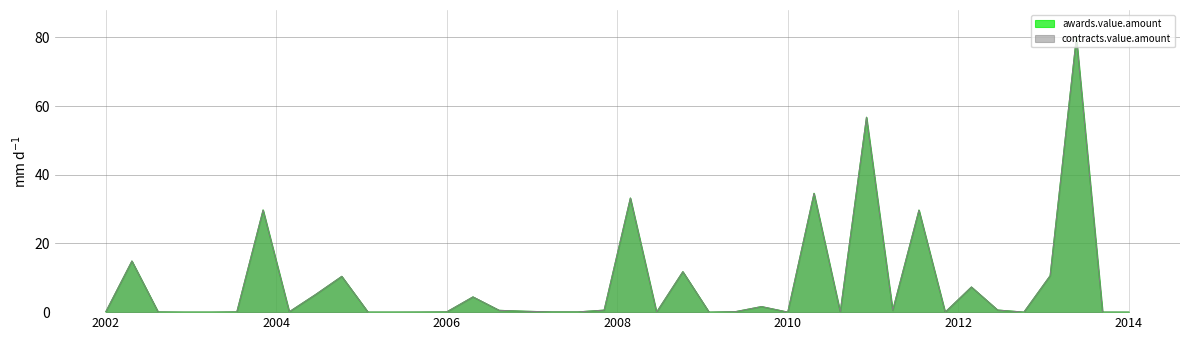

Does the chart have visible grid lines?

Yes